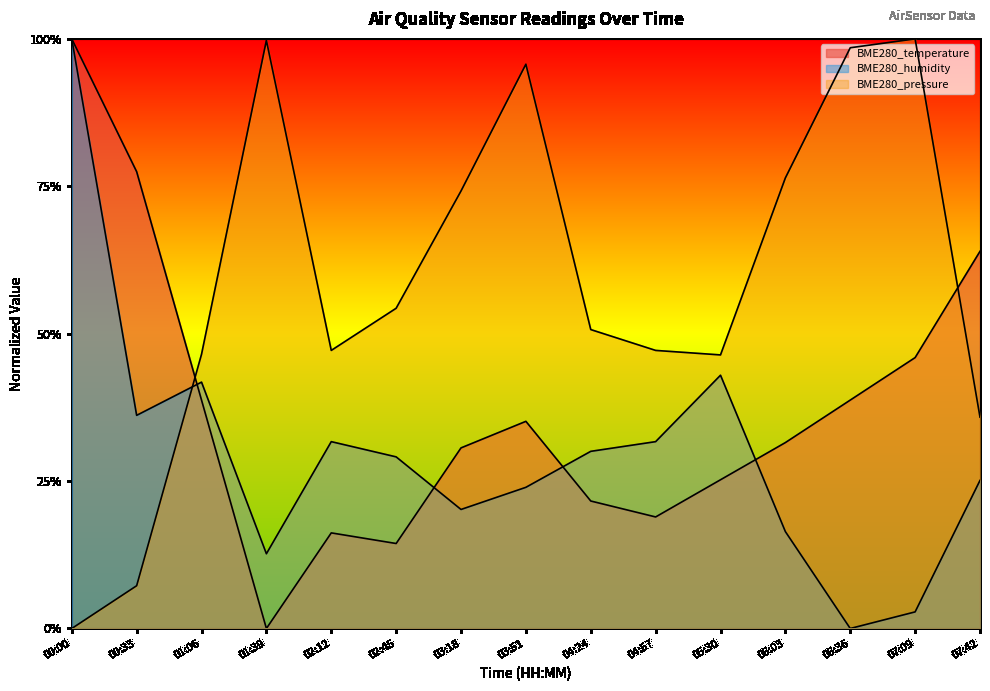

Where is BME280_pressure nearest to the value 0?

00:00